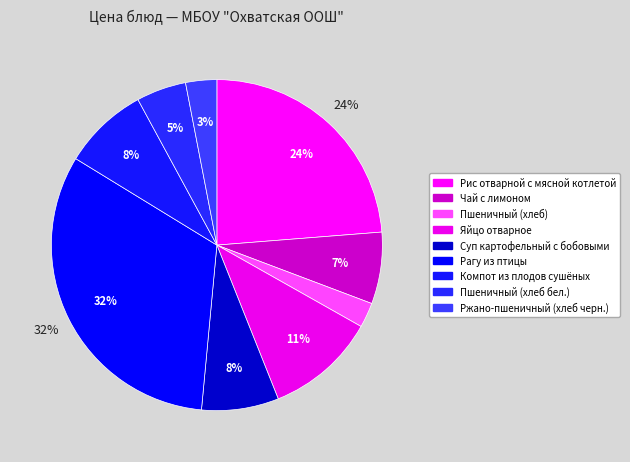

Is it true that Компот из плодов сушёных is 23% of the pie?

False